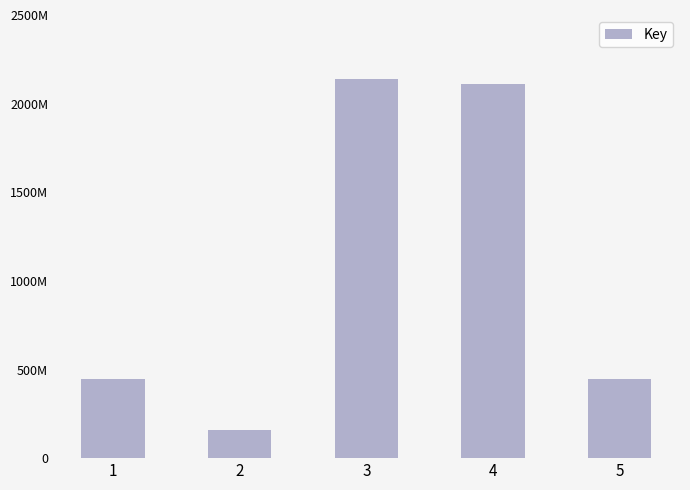

How many data points does each series have?

5